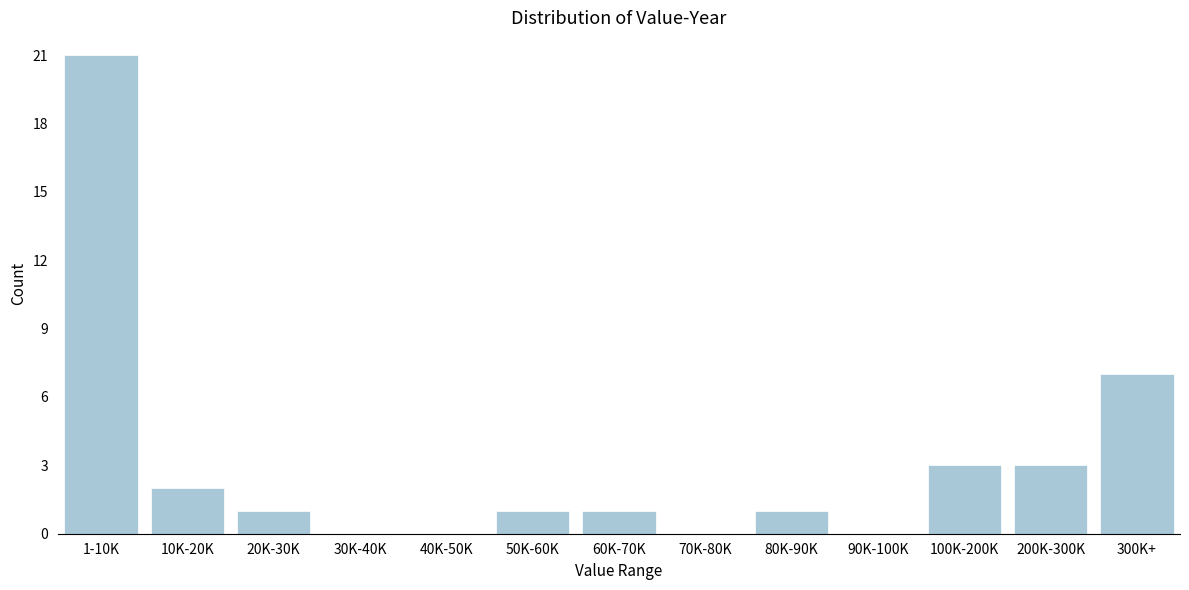

Reading left to right, list all the values displayed in this chart.

1-10K=21	10K-20K=2	20K-30K=1	30K-40K=0	40K-50K=0	50K-60K=1	60K-70K=1	70K-80K=0	80K-90K=1	90K-100K=0	100K-200K=3	200K-300K=3	300K+=7